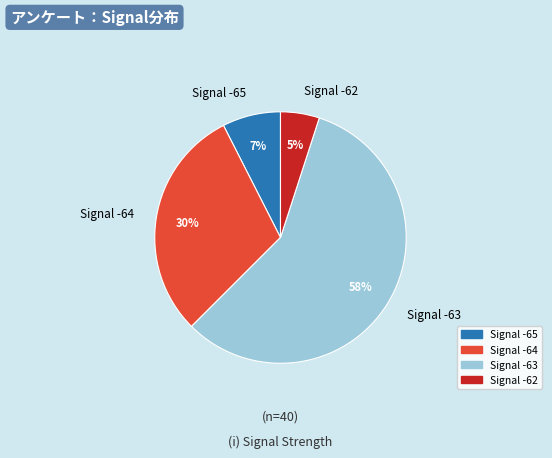

How many slices are in this pie chart?

4